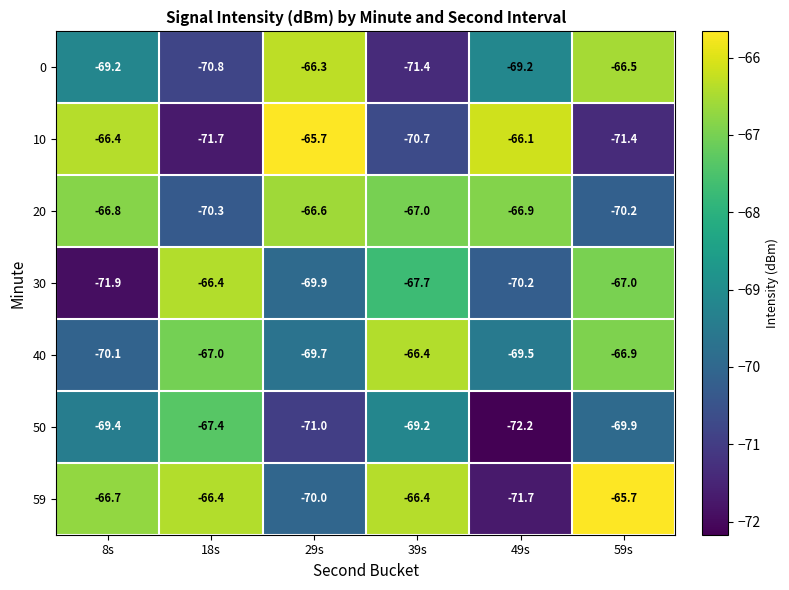

At which category is the sum across all series the highest?

59s